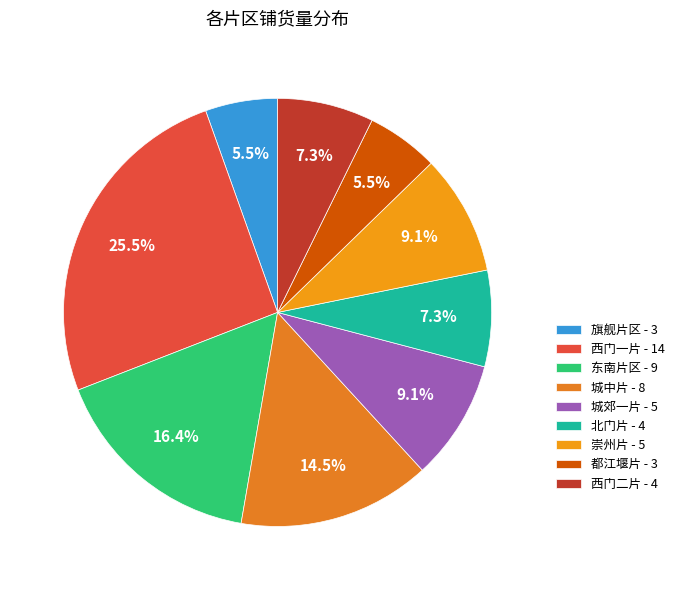

How many segments does this pie chart have?

9